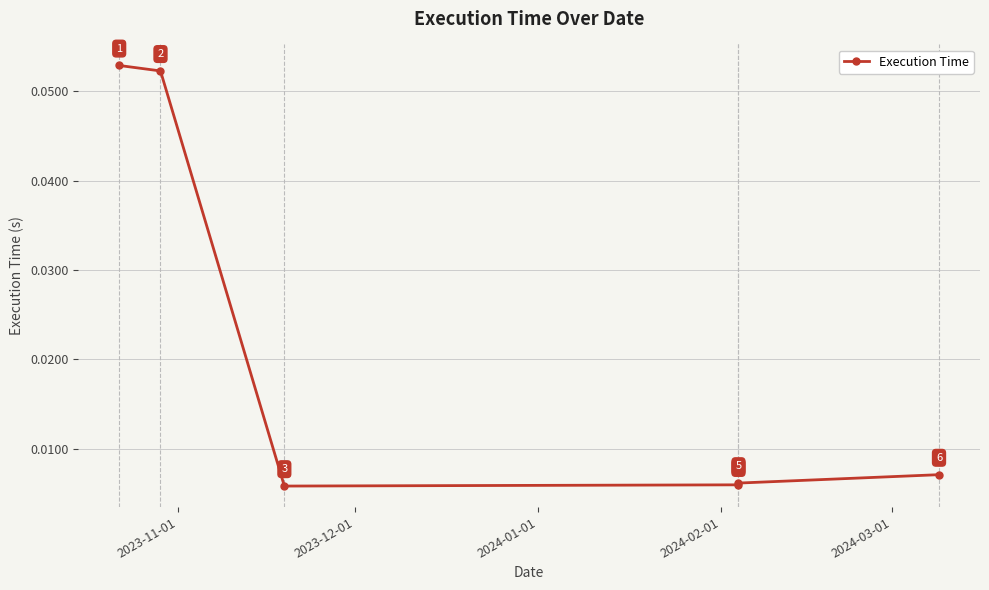

What is the greatest value displayed?

0.1